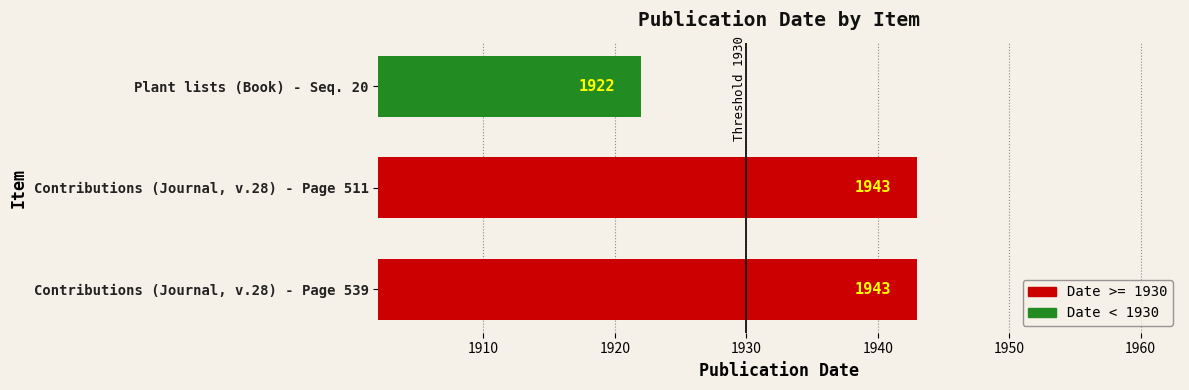

What is the greatest value displayed?

1943